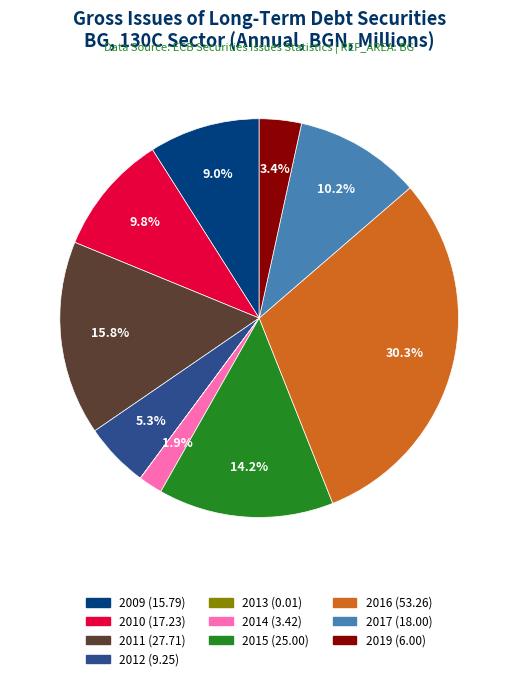

To the nearest percent, what is the combined percentage of 2019 and 2009?

12%